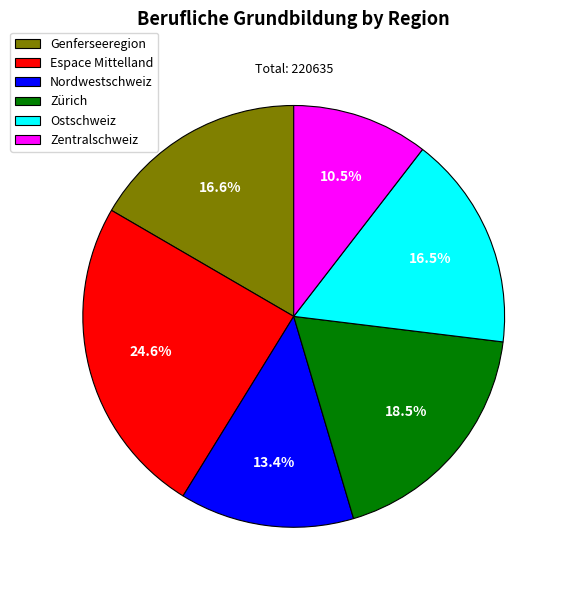

True or false: Genferseeregion accounts for 17% of the total.

True